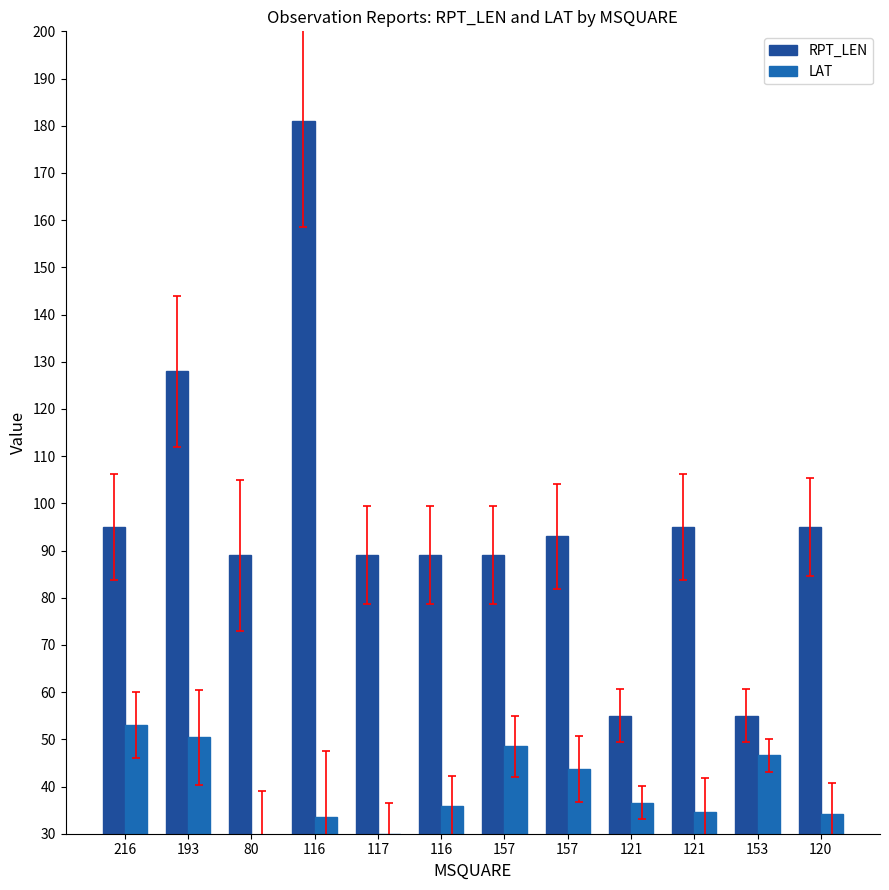

Which series has the largest range (max minus min)?

RPT_LEN